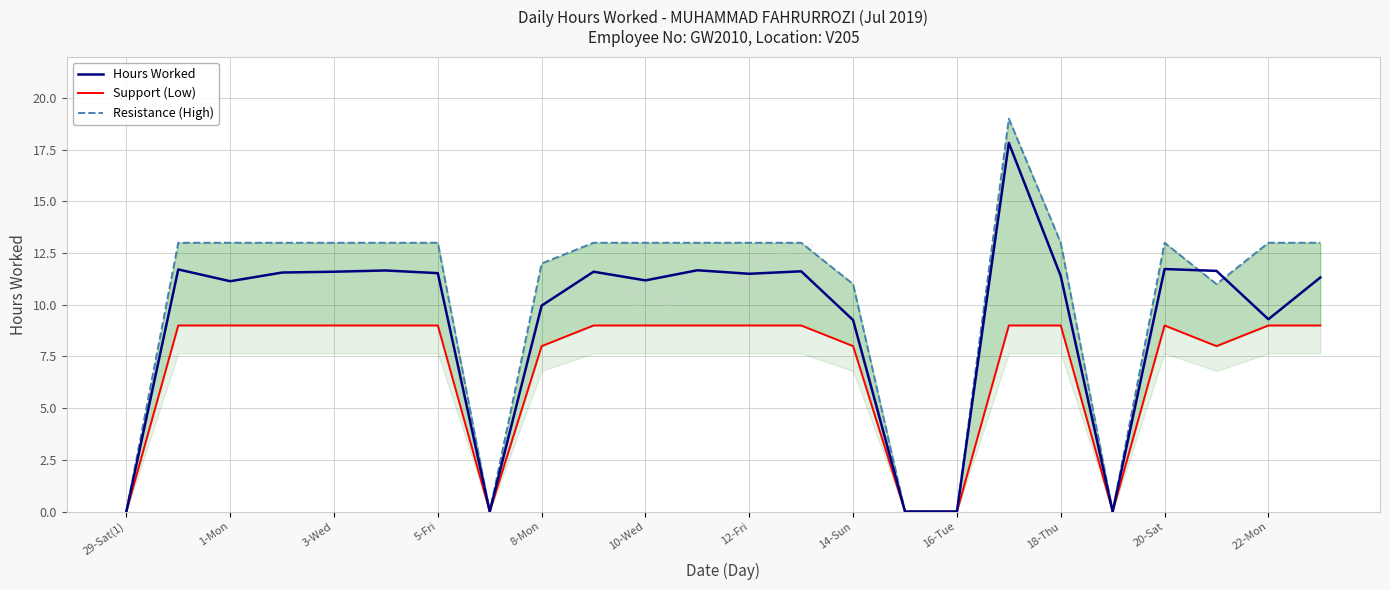

The value of Hours Worked at 10-Wed is 17.0. True or false?

False